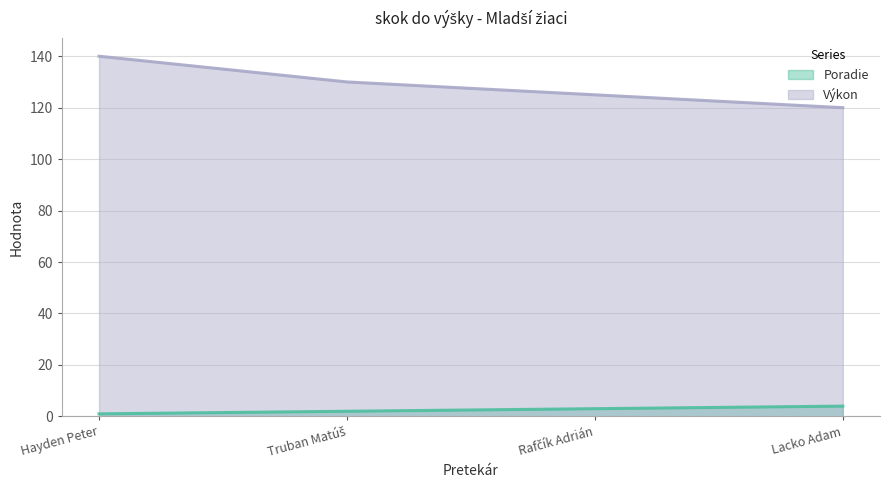

At which label is Poradie closest to 2?

Truban Matúš